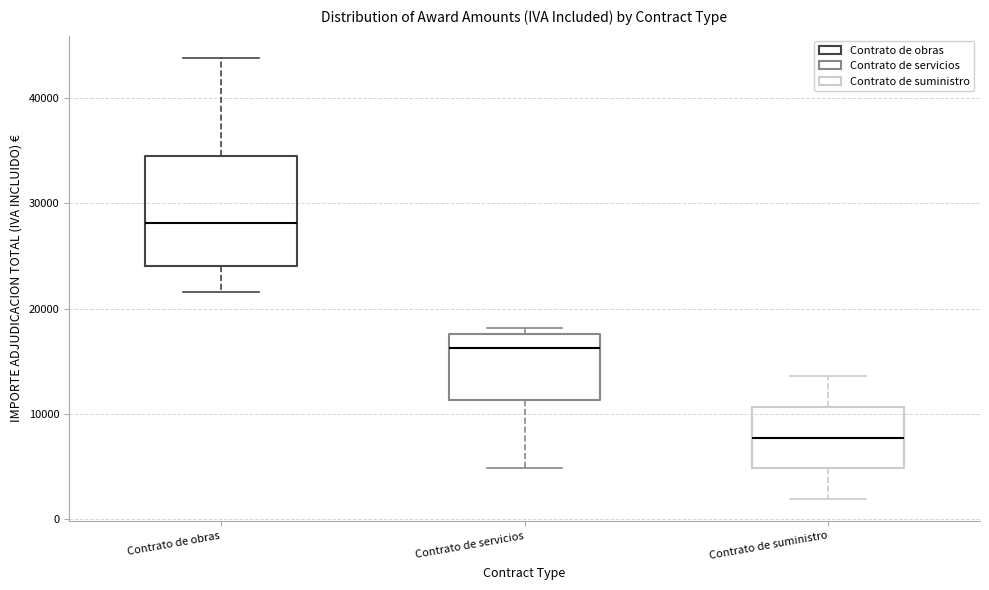

Which box's median line is the lowest?

Contrato de suministro